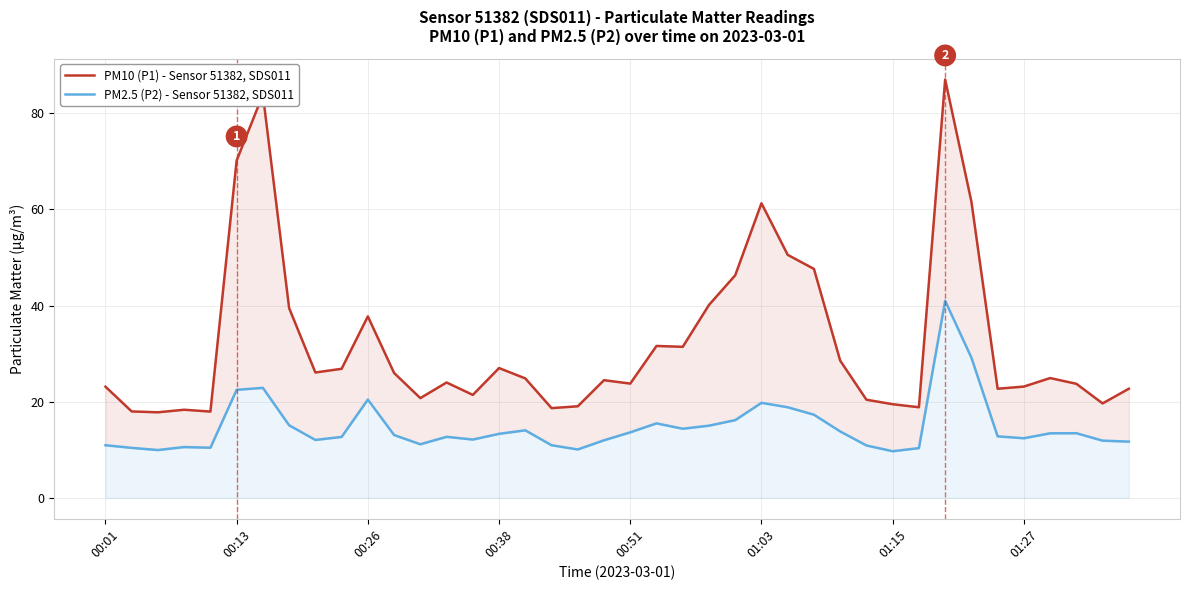

What is the difference between the PM2.5 (P2) - Sensor 51382, SDS011 values at 20 and 36?

0.2